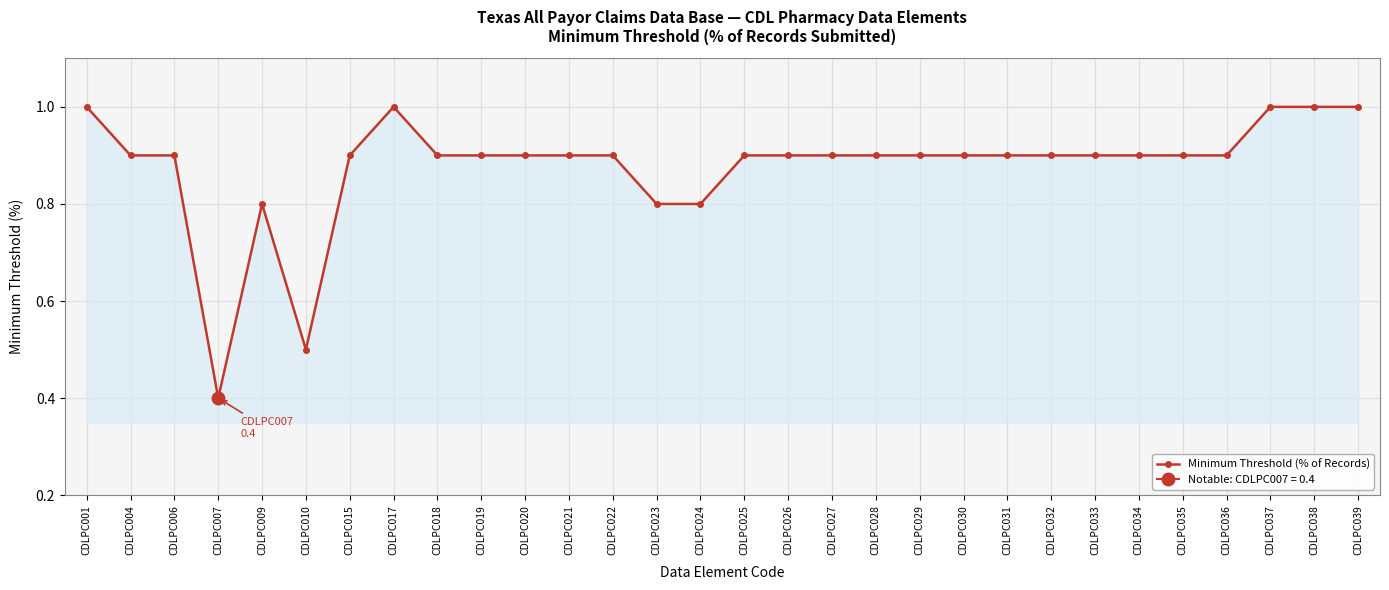

Reading left to right, transcribe all the data shown in this chart.

1.0	0.9	0.9	0.4	0.8	0.5	0.9	1.0	0.9	0.9	0.9	0.9	0.9	0.8	0.8	0.9	0.9	0.9	0.9	0.9	0.9	0.9	0.9	0.9	0.9	0.9	0.9	1.0	1.0	1.0